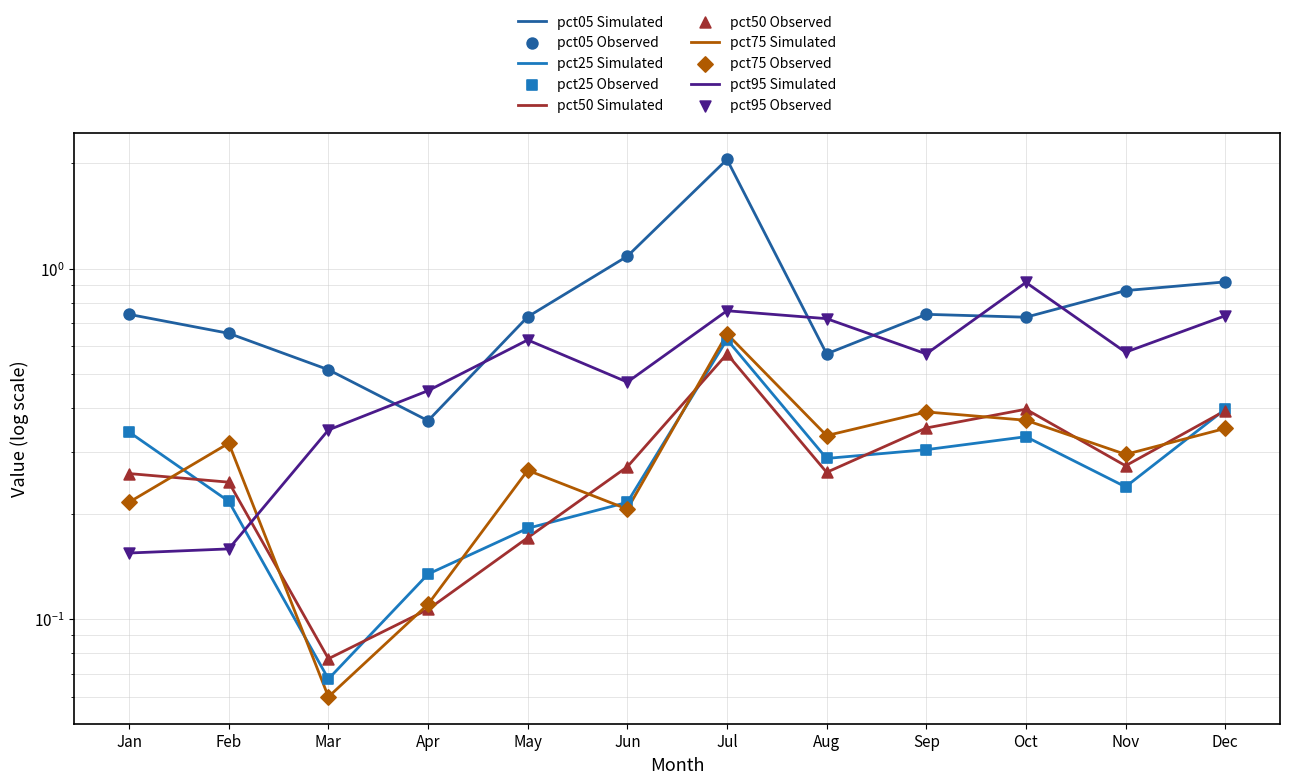

Which series reaches the minimum Y coordinate?

pct75